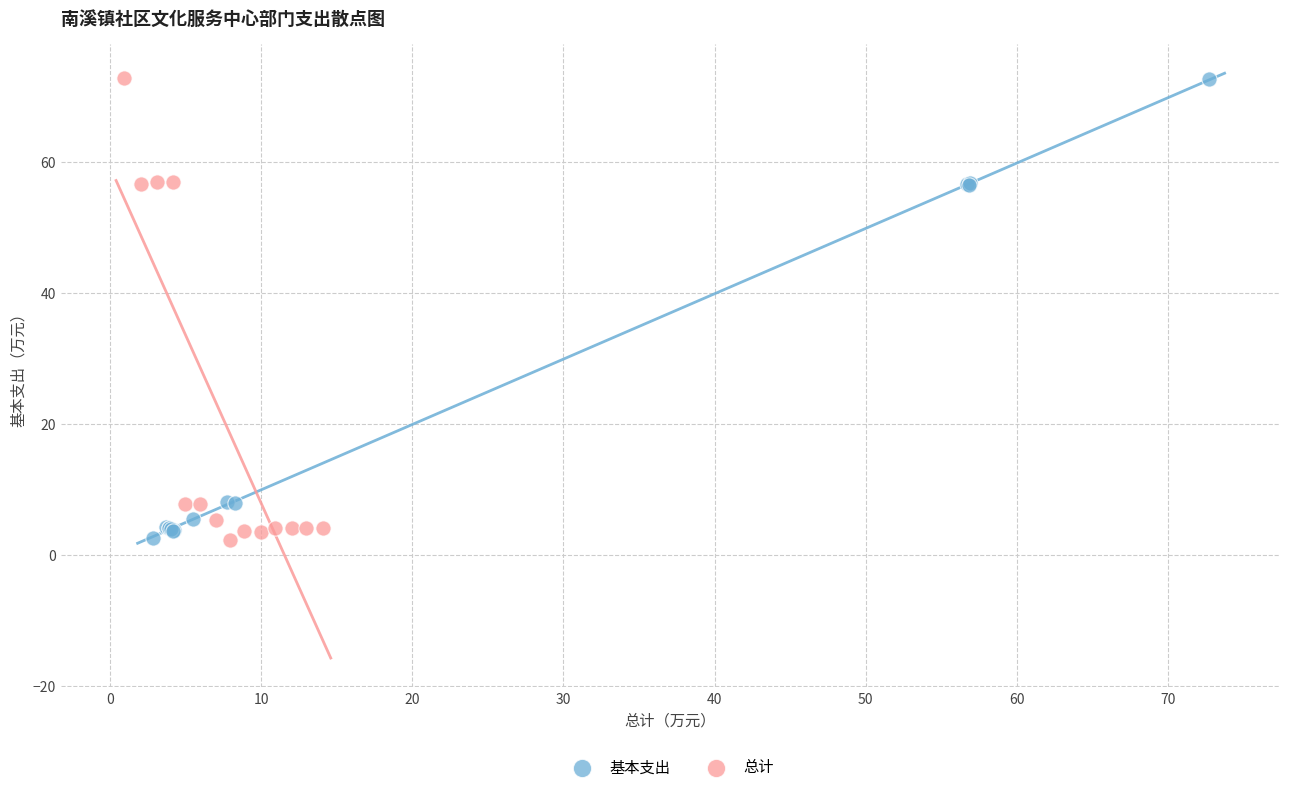

Which series has the widest spread of Y values?

总计